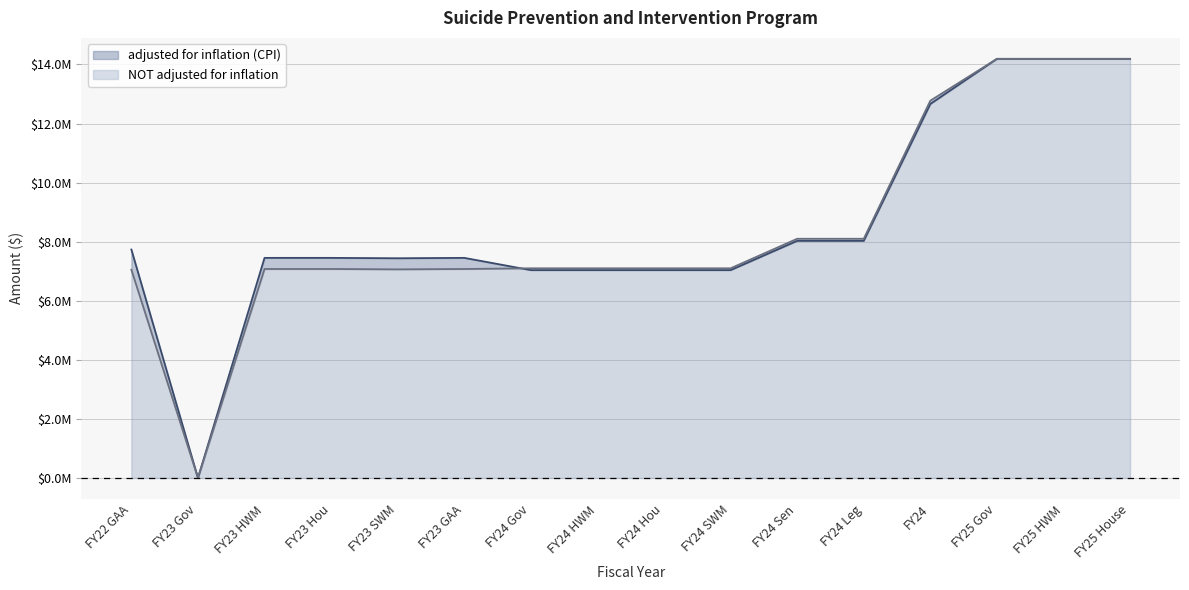

Reading left to right, extract all data points from this chart.

adjusted for inflation (CPI): FY22 GAA=7734974	FY23 Gov=0	FY23 HWM=7452275	FY23 Hou=7452275	FY23 SWM=7439353	FY23 GAA=7452275	FY24 Gov=7037326	FY24 HWM=7037326	FY24 Hou=7037326	FY24 SWM=7037326	FY24 Sen=8028563	FY24 Leg=8028563	FY24=12663127	FY25 Gov=14191372	FY25 HWM=14191374	FY25 House=14191374
NOT adjusted for inflation: FY22 GAA=7050000	FY23 Gov=0	FY23 HWM=7075909	FY23 Hou=7075909	FY23 SWM=7063640	FY23 GAA=7075909	FY24 Gov=7099538	FY24 HWM=7099538	FY24 Hou=7099538	FY24 SWM=7099538	FY24 Sen=8099538	FY24 Leg=8099538	FY24=12775073	FY25 Gov=14191372	FY25 HWM=14191374	FY25 House=14191374